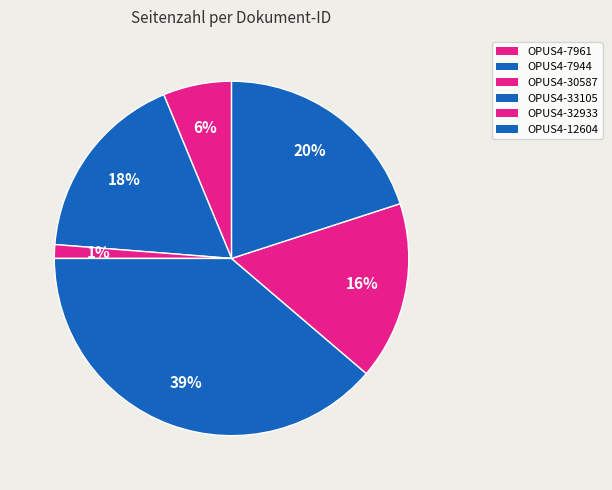

Count the number of slices in the pie.

6